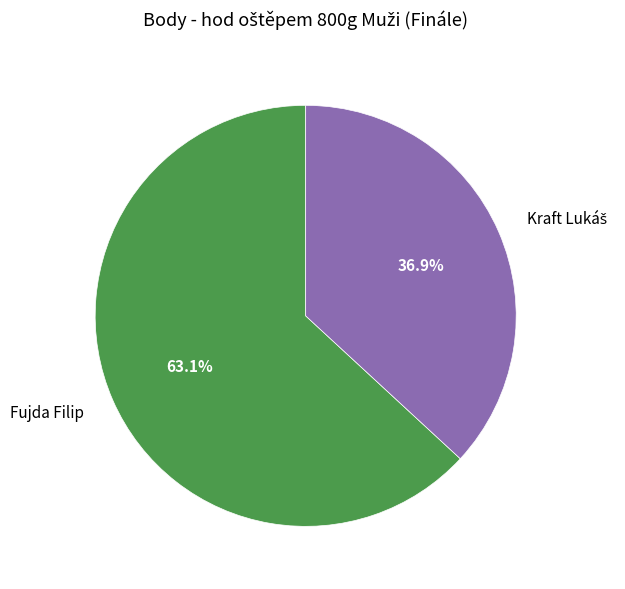

Which slice is the largest?

Fujda Filip